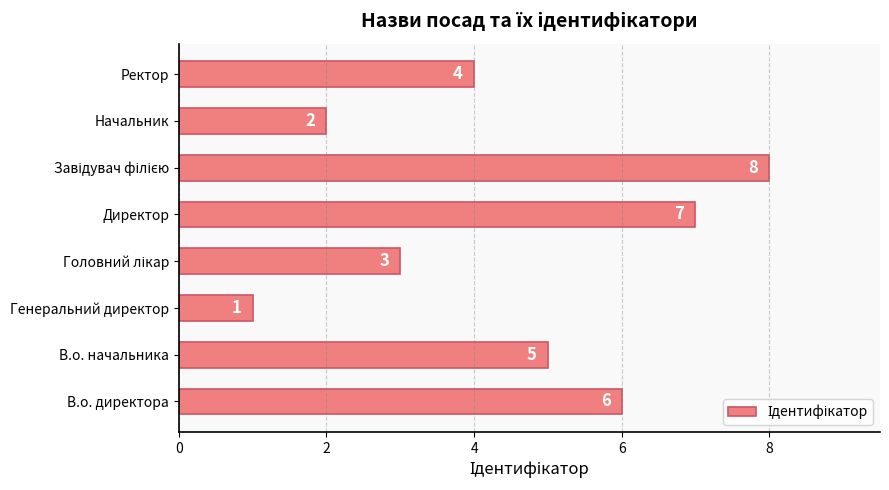

True or false: the data shows 3 at Начальник.

False